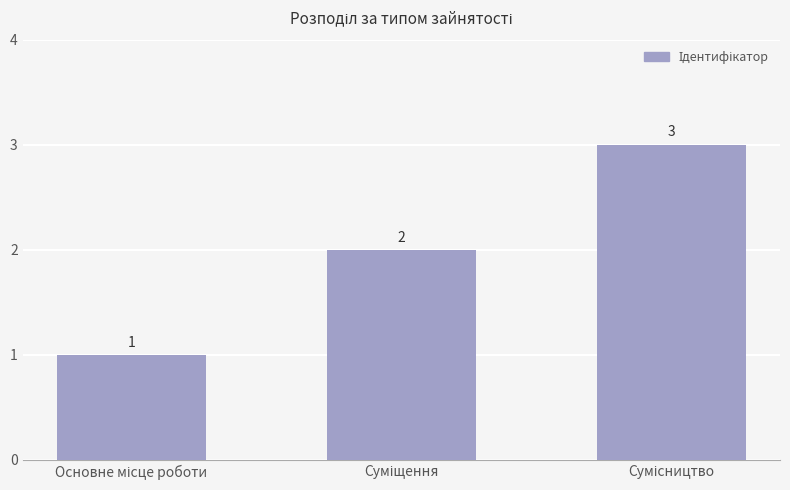

How many values are between 1 and 3?

3